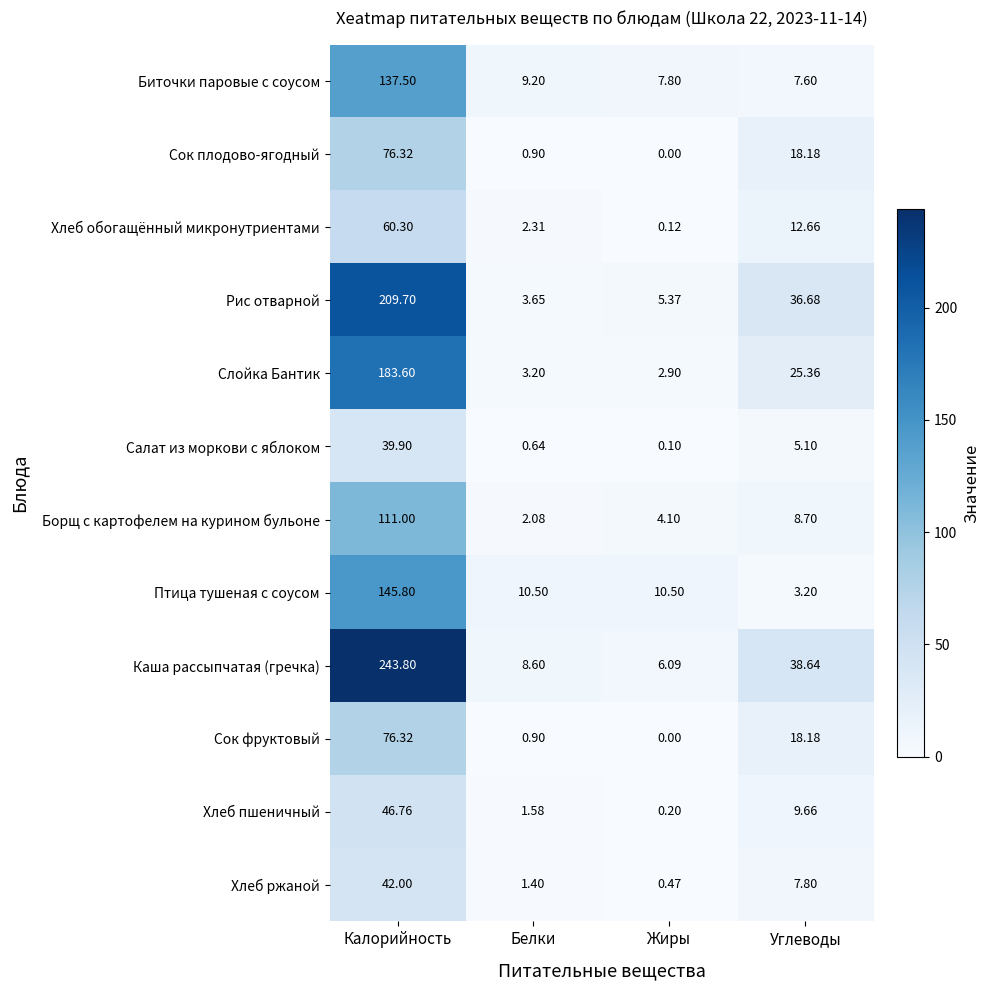

How many data points does each series have?

4